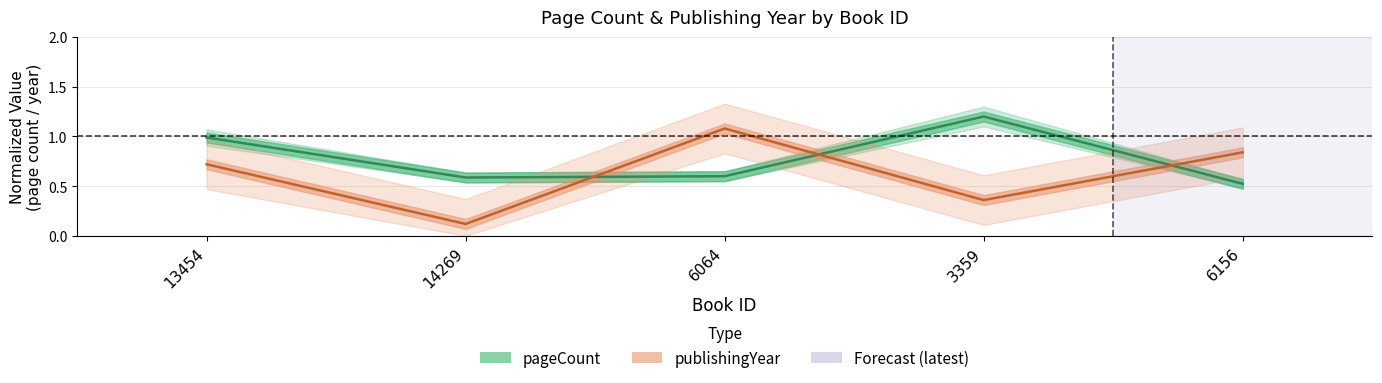

What is the total value across all series at 6064?

1.7